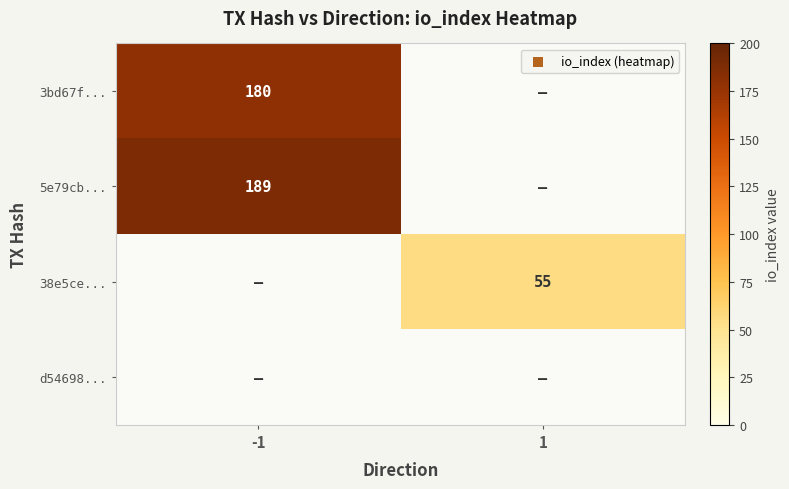

The value of 5e79cb... at -1 is 291. True or false?

False